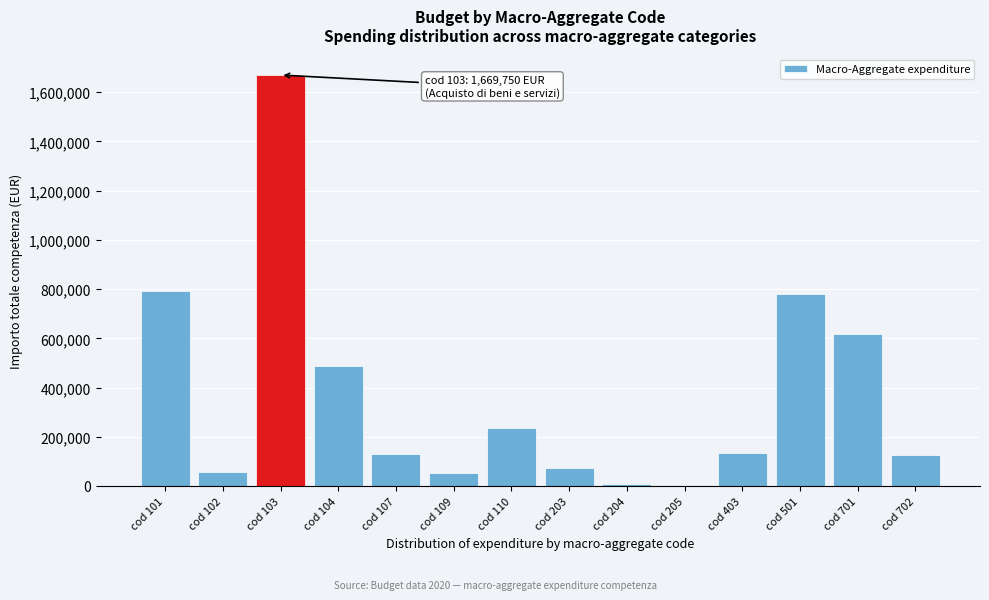

What is the sum of all values?

5173549